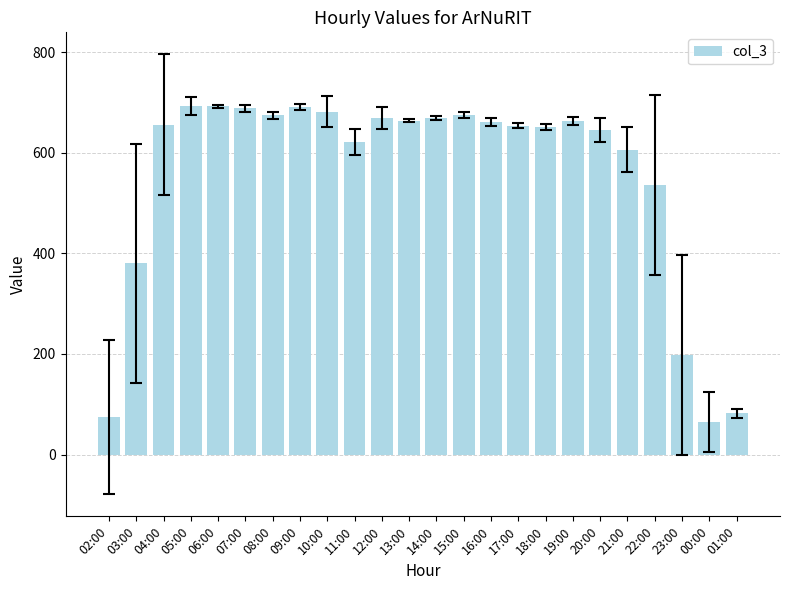

What is the maximum value shown in the chart?

693